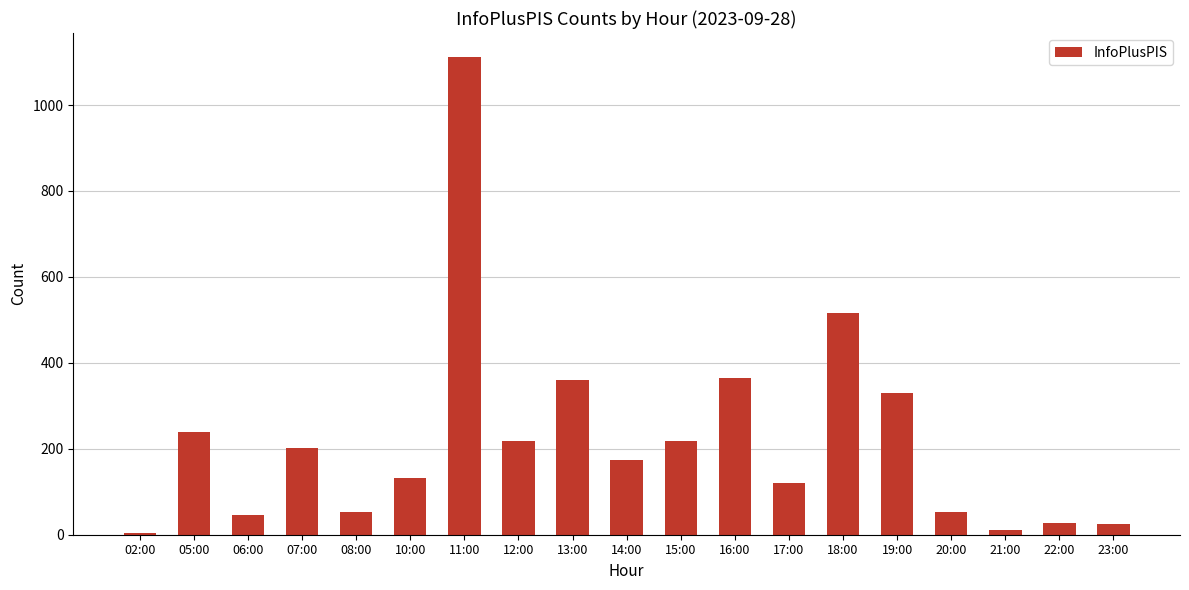

What is the greatest value displayed?

1112